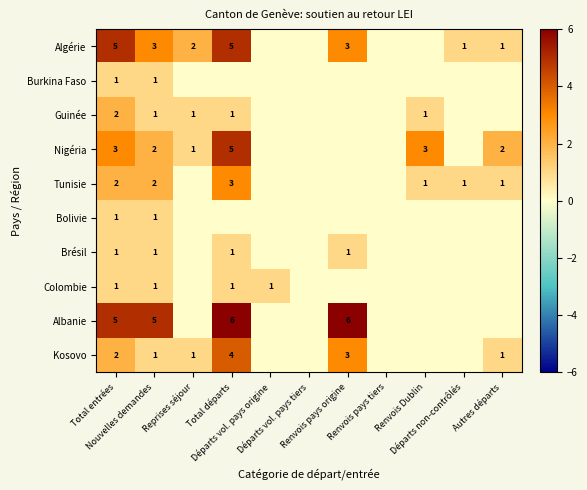

The value of Guinée at Autres départs is 1. True or false?

False